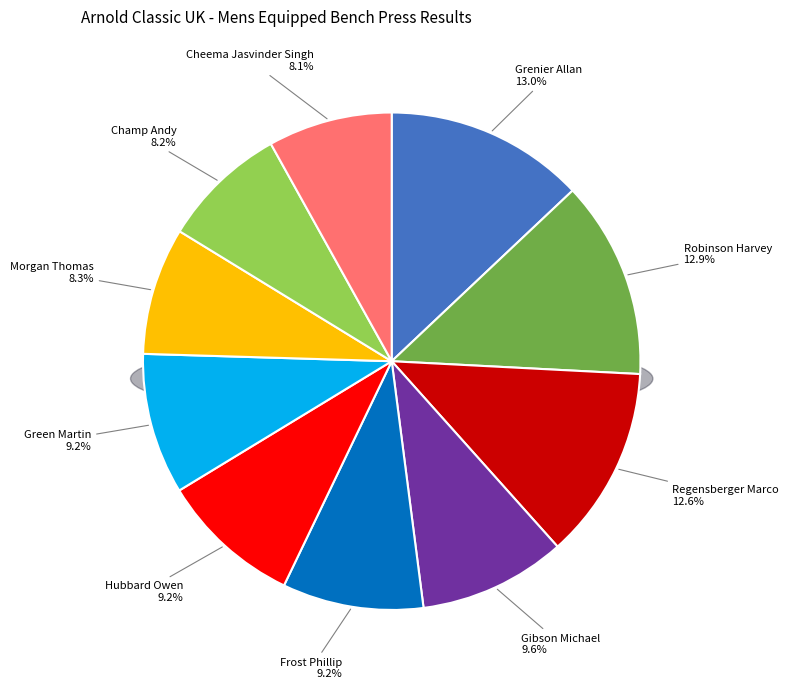

To the nearest percent, what percentage of the pie is Green Martin?

9%